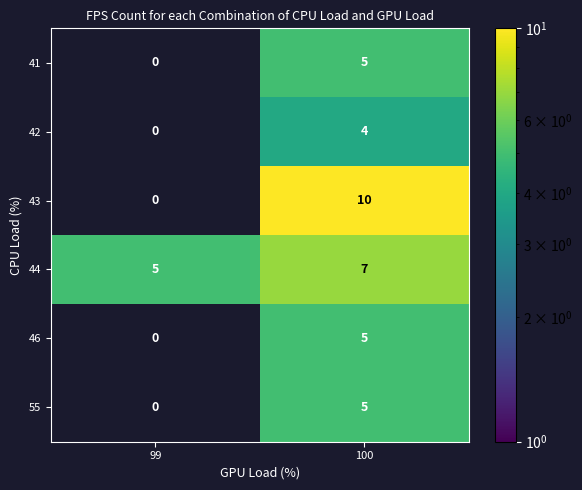

Count the number of categories in the chart.

2